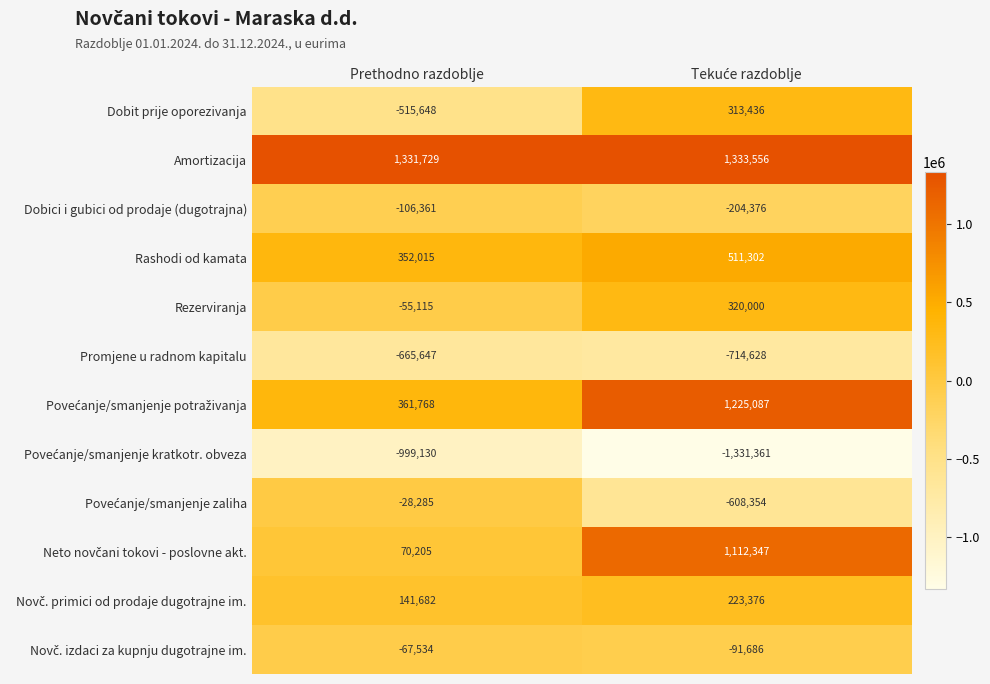

Is it true that Amortizacija equals 1951496 at Prethodno razdoblje?

False